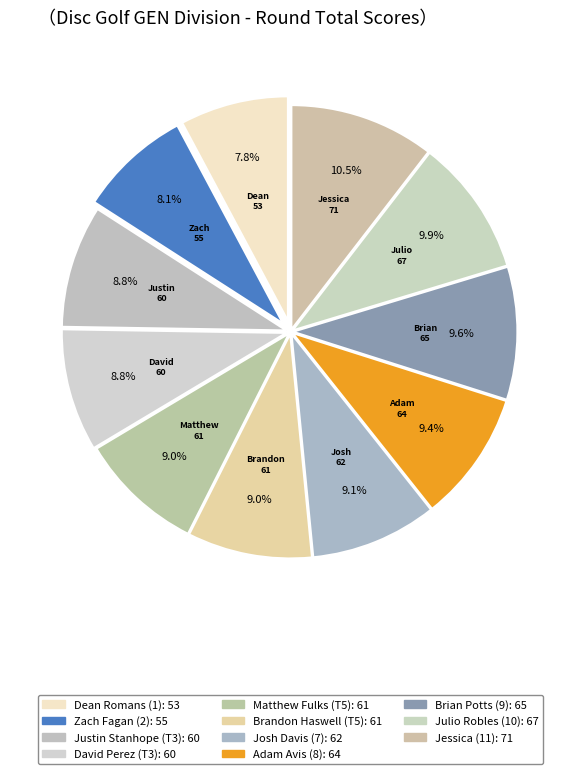

Rank the categories by value from highest to lowest.

Jessica (11), Julio Robles (10), Brian Potts (9), Adam Avis (8), Josh Davis (7), Matthew Fulks (T5), Brandon Haswell (T5), Justin Stanhope (T3), David Perez (T3), Zach Fagan (2), Dean Romans (1)